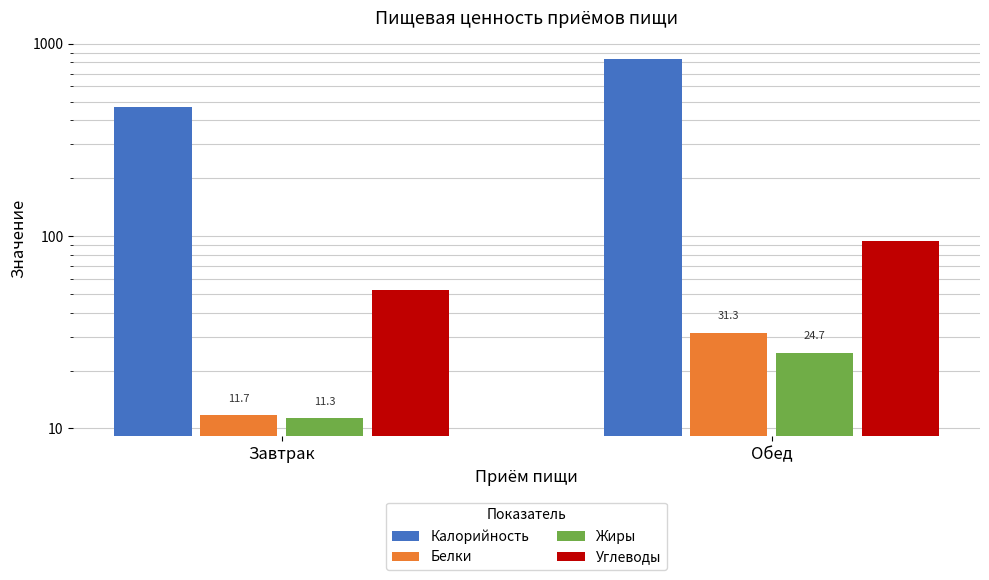

List the labels in order of Калорийность value, largest first.

Обед, Завтрак